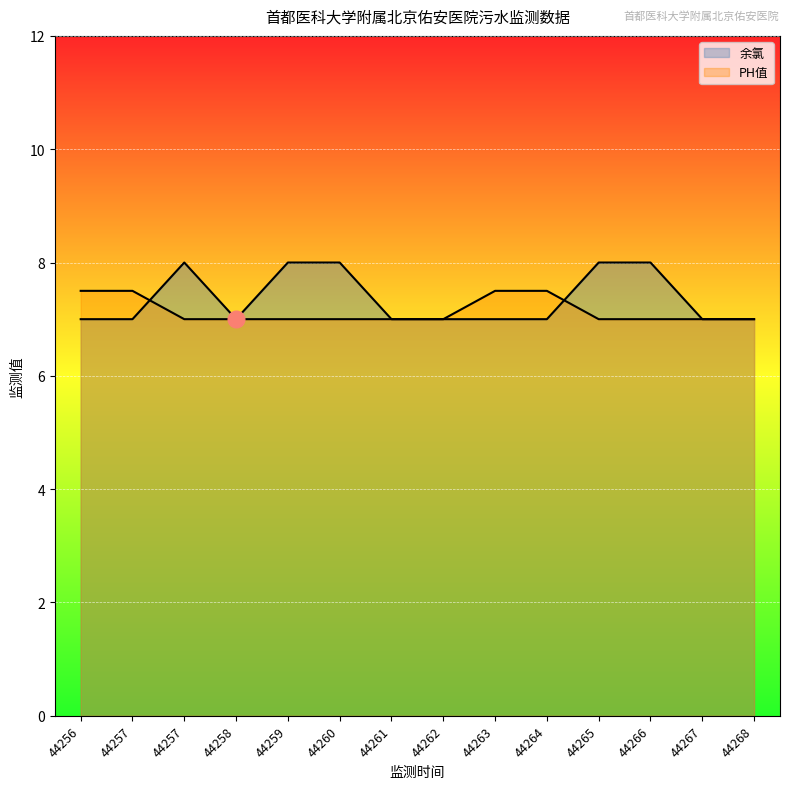

How many 余氯 values are between 7 and 8?

14